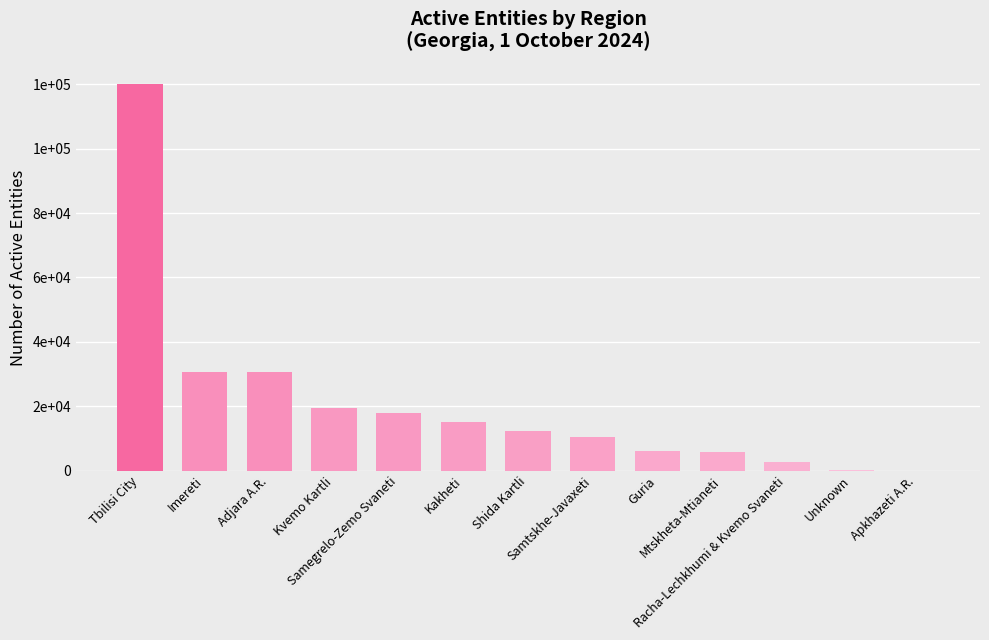

Reading left to right, extract all data points from this chart.

Tbilisi City=120045	Imereti=30741	Adjara A.R.=30511	Kvemo Kartli=19501	Samegrelo-Zemo Svaneti=17795	Kakheti=15019	Shida Kartli=12414	Samtskhe-Javaxeti=10551	Guria=6120	Mtskheta-Mtianeti=5882	Racha-Lechkhumi & Kvemo Svaneti=2736	Unknown=98	Apkhazeti A.R.=14